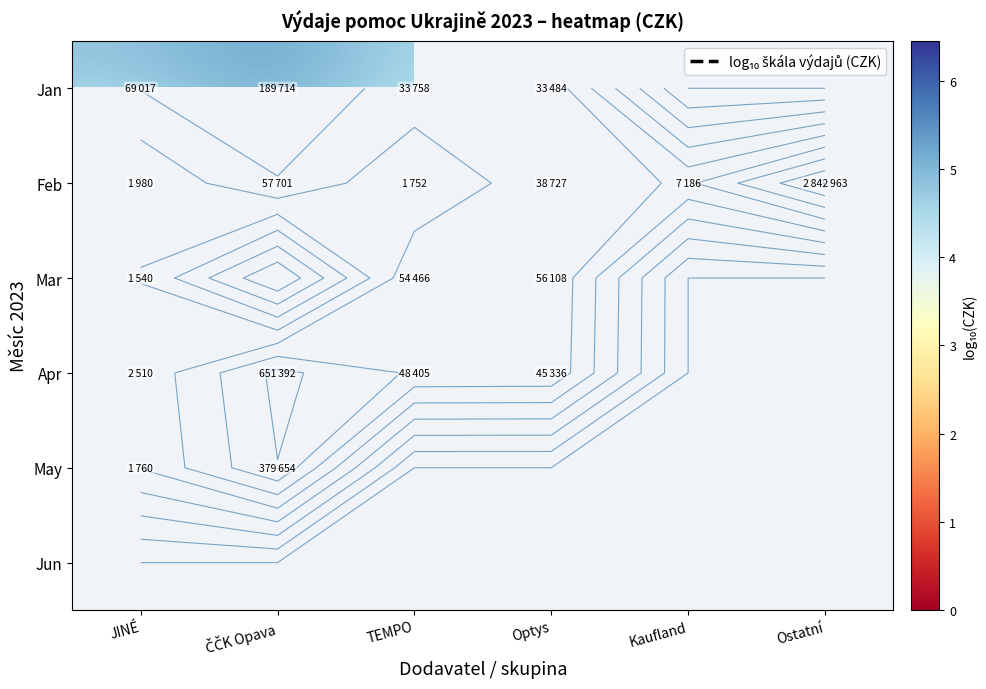

What is the smallest value displayed?

3.2